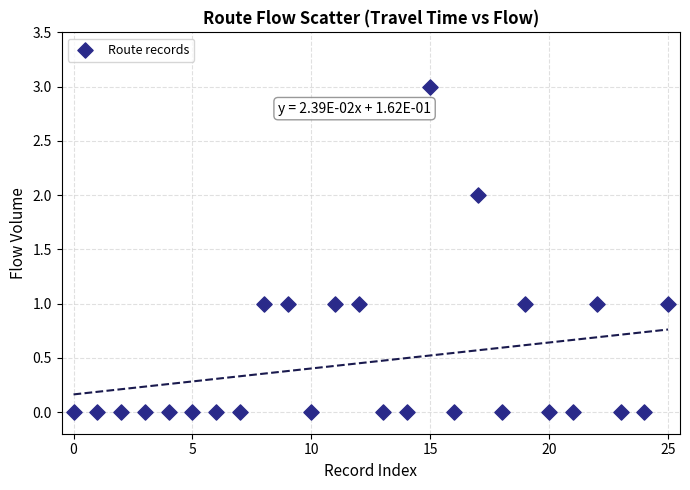

What is the range of Y values (max minus min)?

3